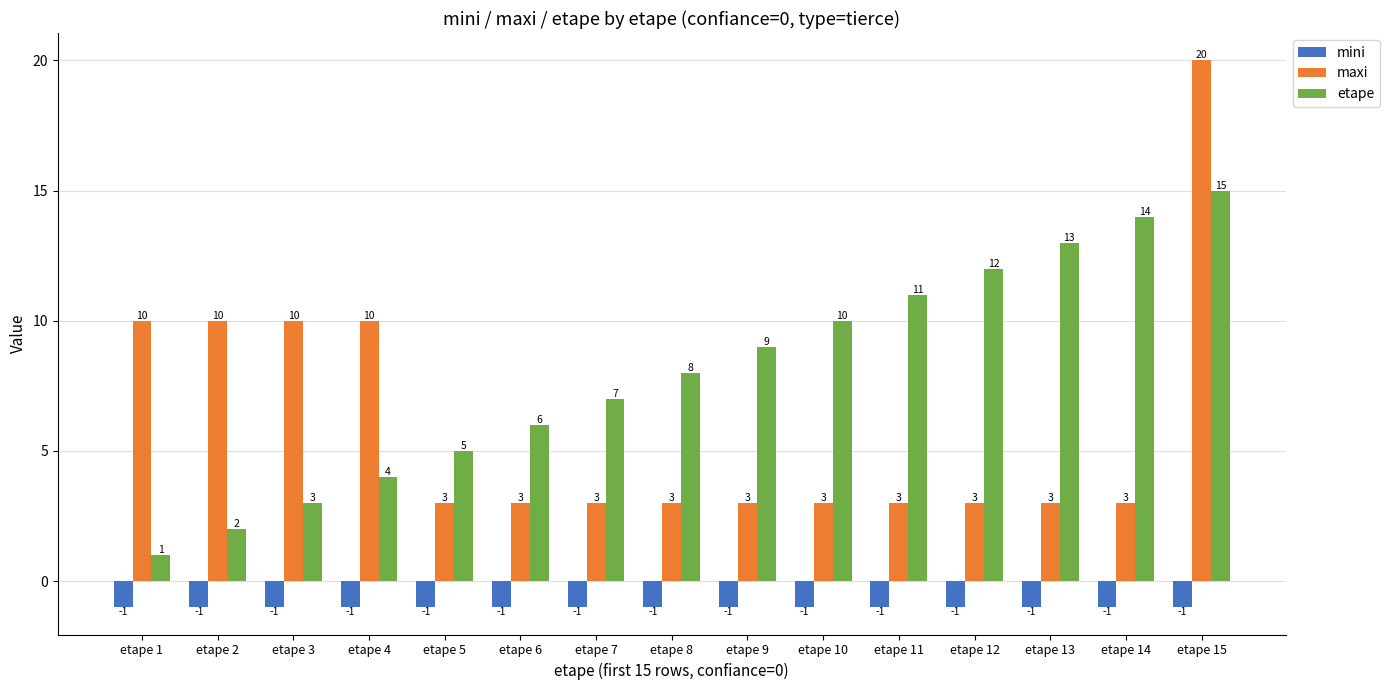

What is the approximate value of maxi at etape 1?

10